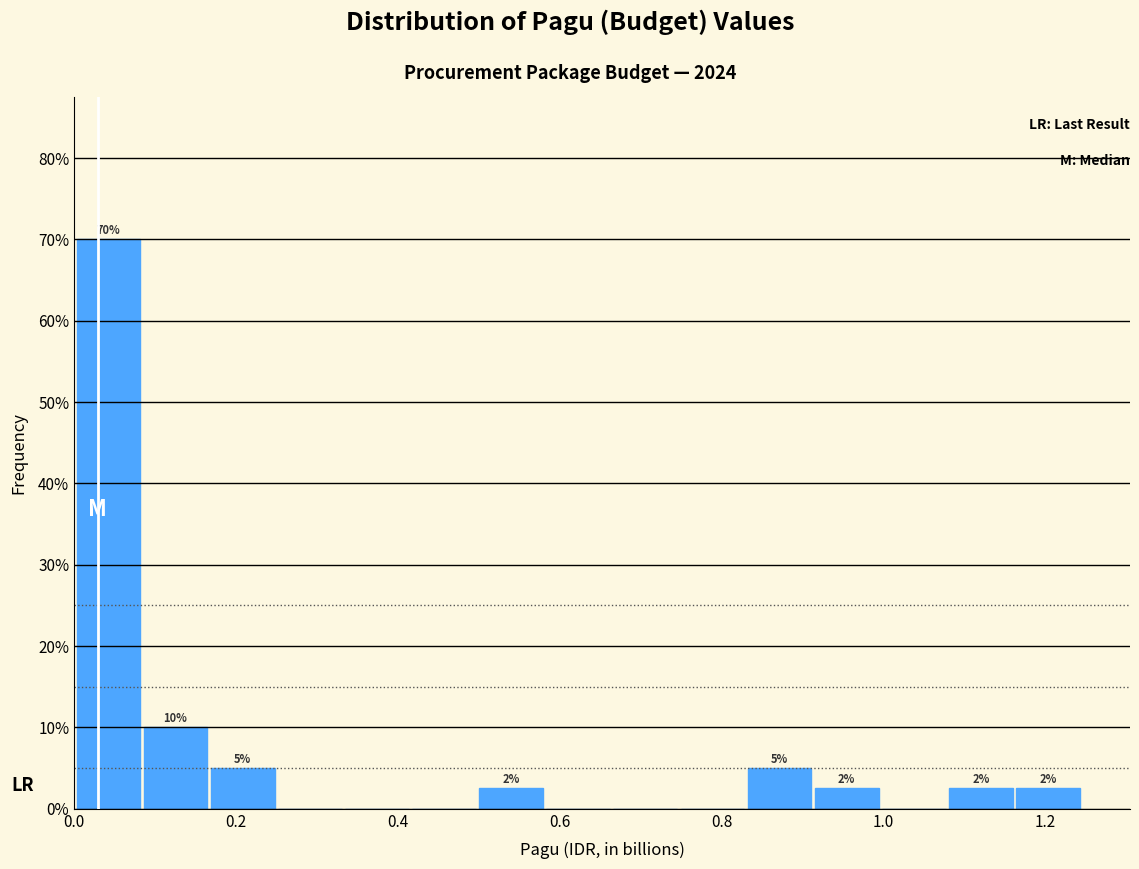

Over which range of the x-axis is the bar tallest?

0.00 to 0.08